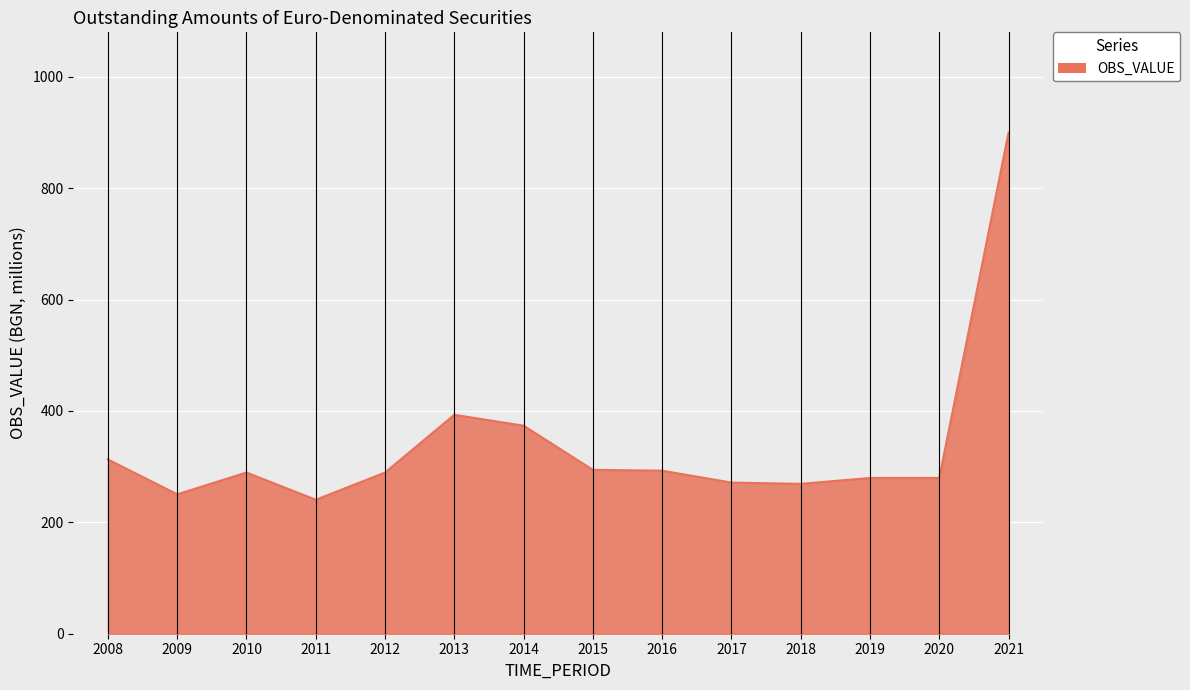

True or false: the data shows 637.3 at 2013.

False